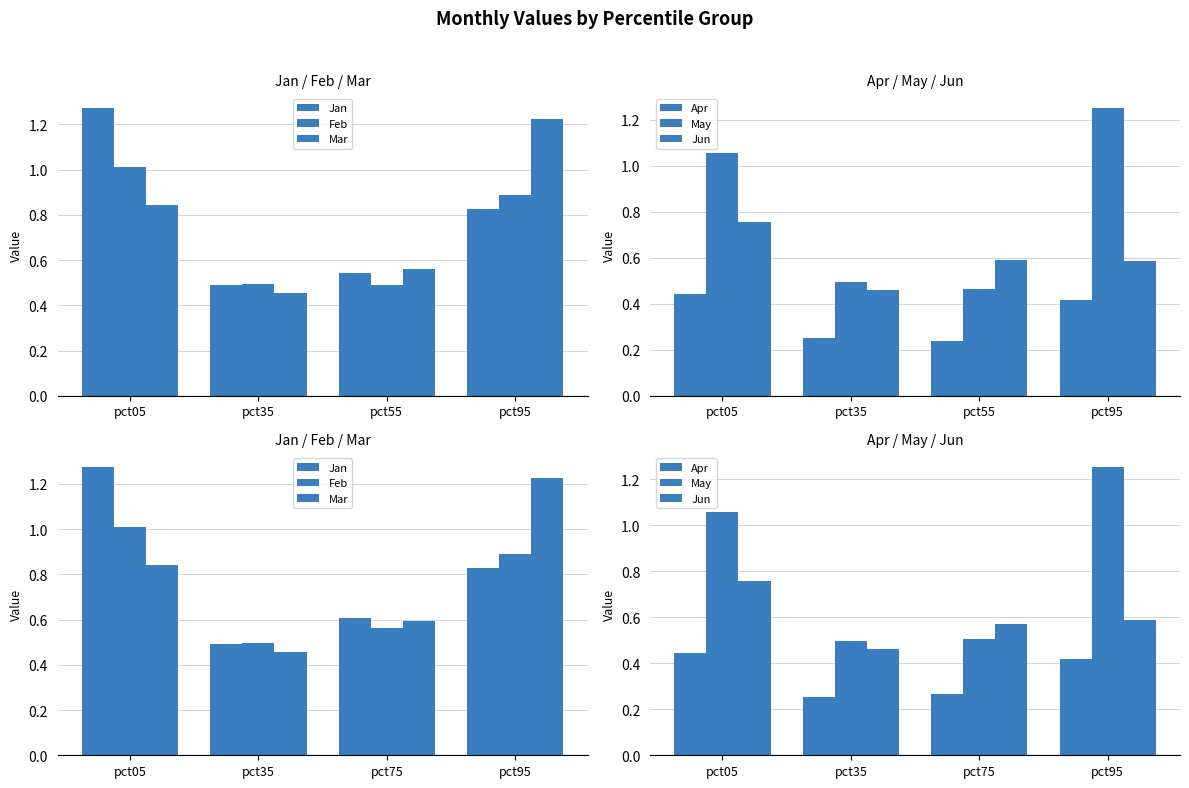

What is the spread (max minus min) of values at pct75?

0.3